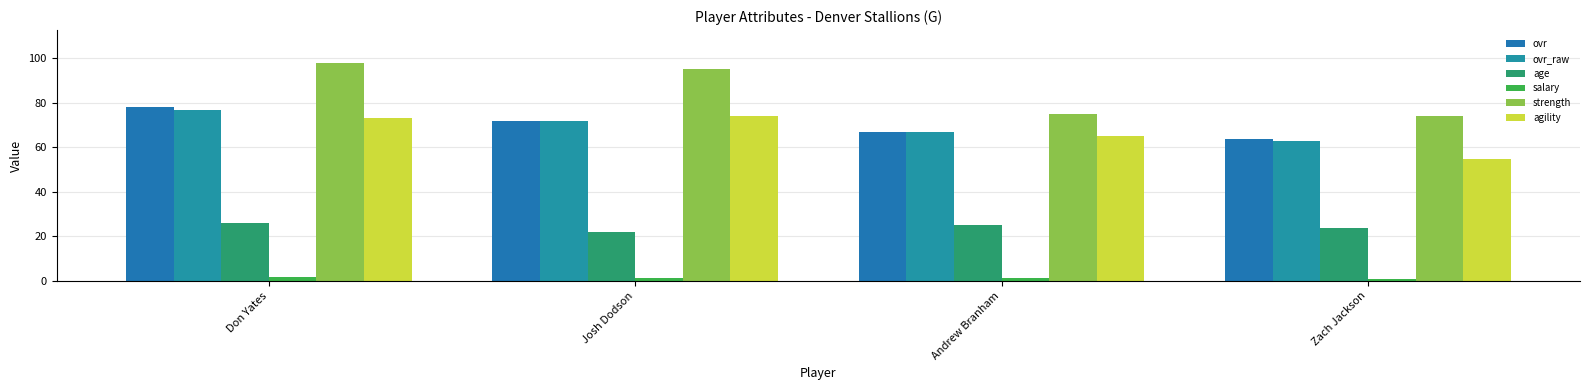

Count the number of categories in the chart.

4